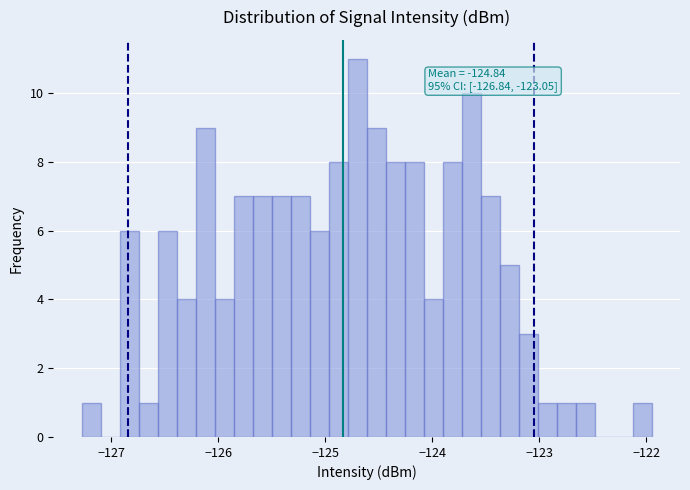

Around what value on the x-axis is the tallest bar? Give the approximate position of its centre, as read against the axis.

-124.7